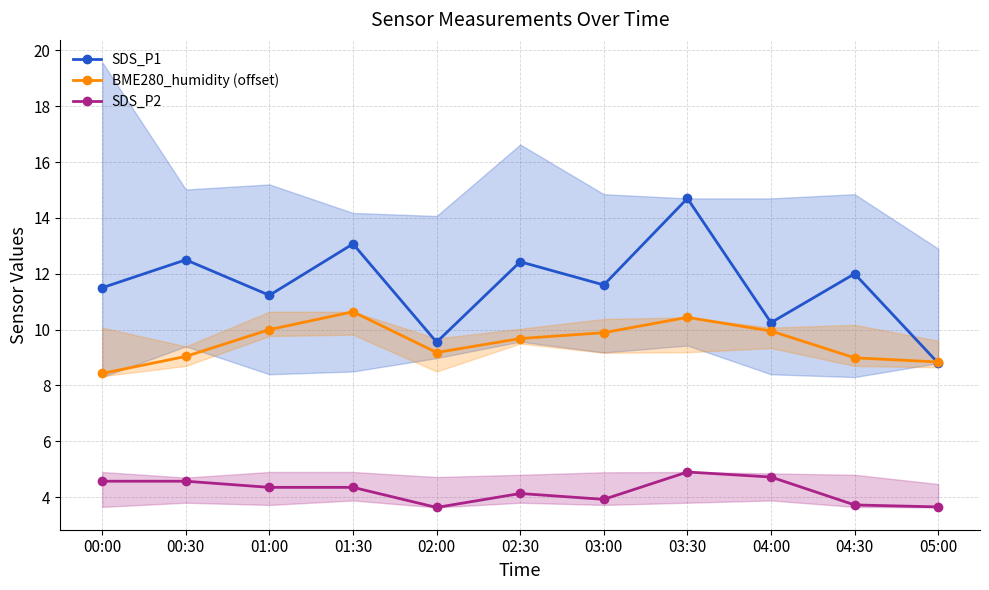

The value of BME280_humidity (offset) at 05:00 is 5.5. True or false?

False